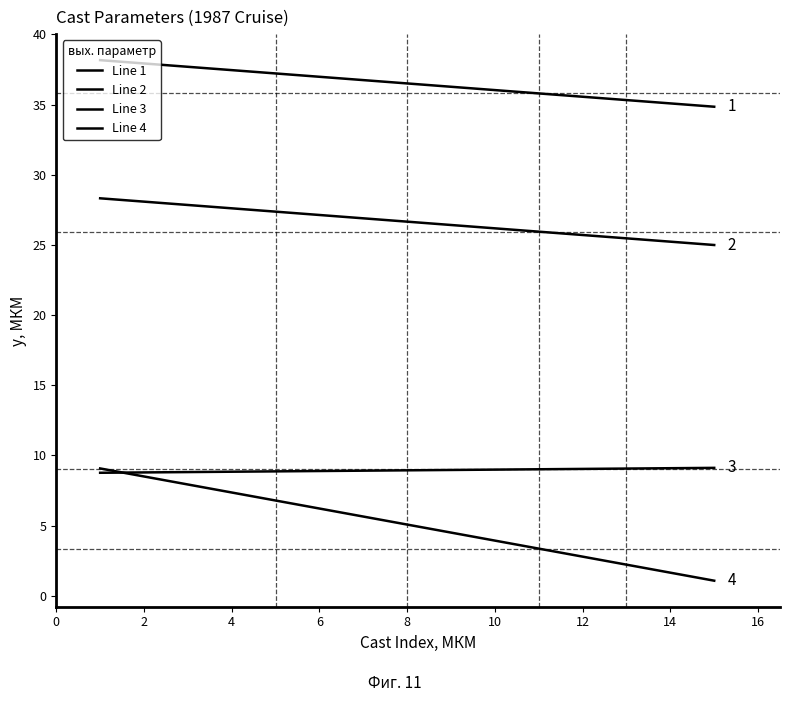

What is the value of the Line 3 point at the 12th from the left?

9.0